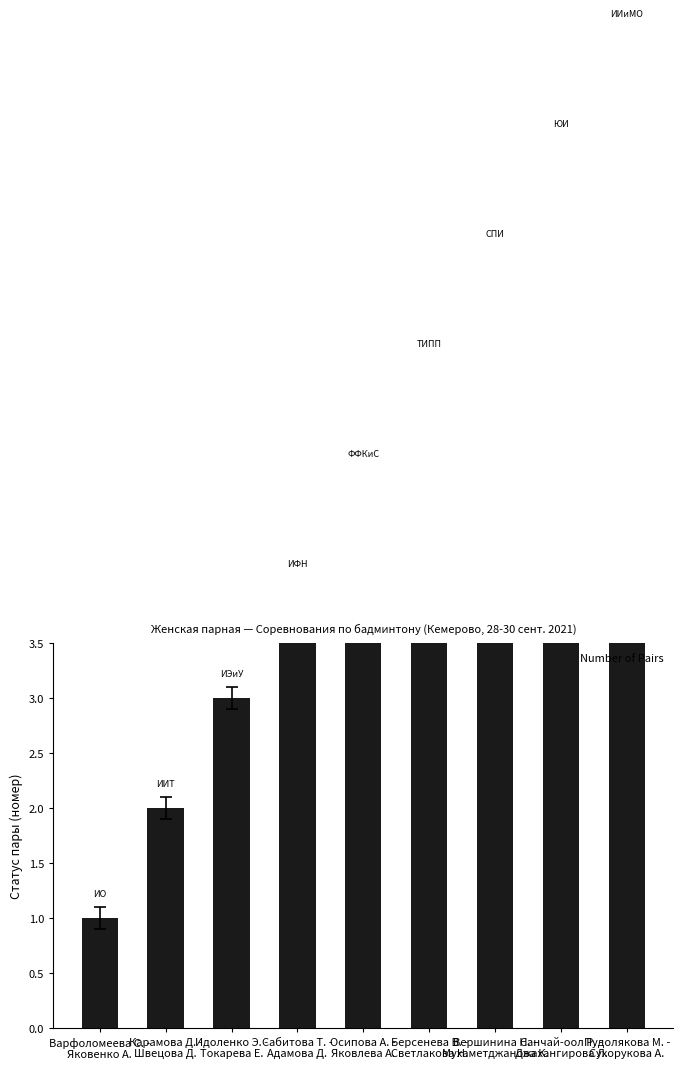

What position from the left is Санчай-оол Р. -
Джахангирова Л.?

8